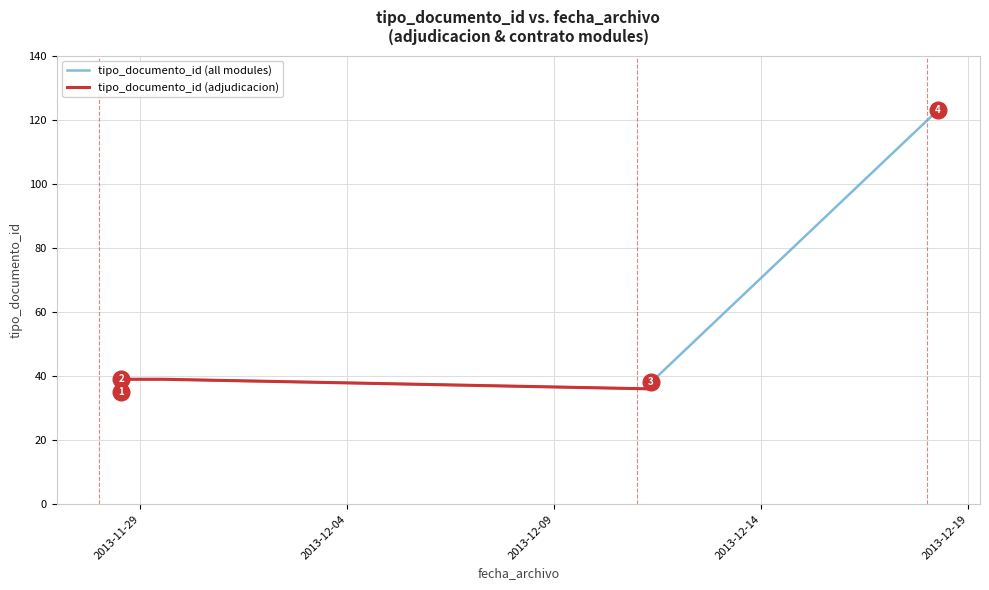

Where is the data nearest to the value 79?

2013-11-29 13:21:07